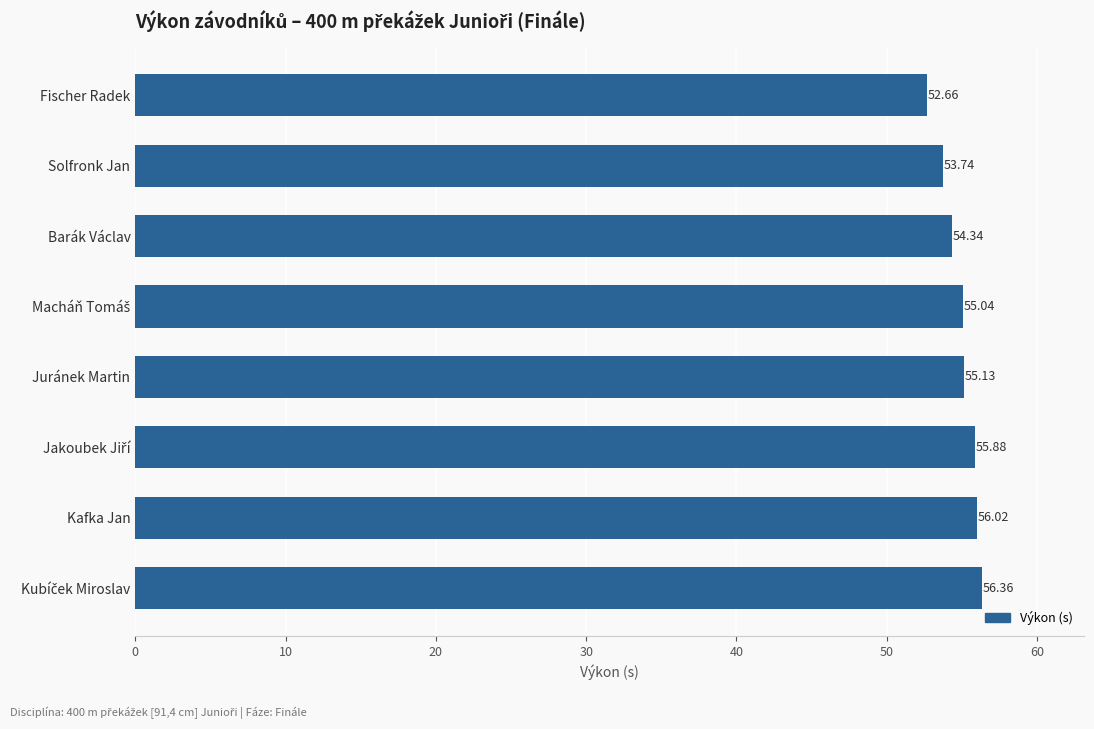

What is the change in value from Barák Václav to Solfronk Jan?

-0.6